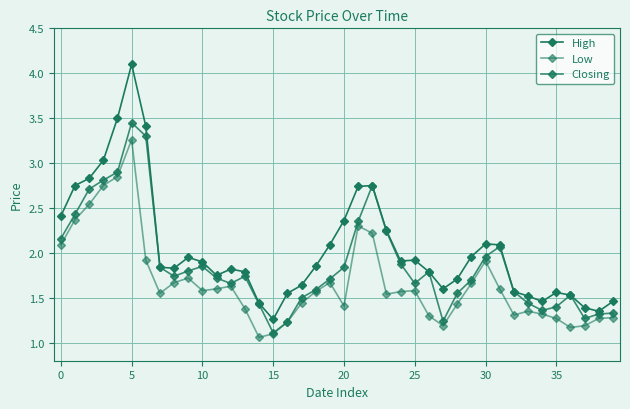

What is the greatest value displayed?

4.1